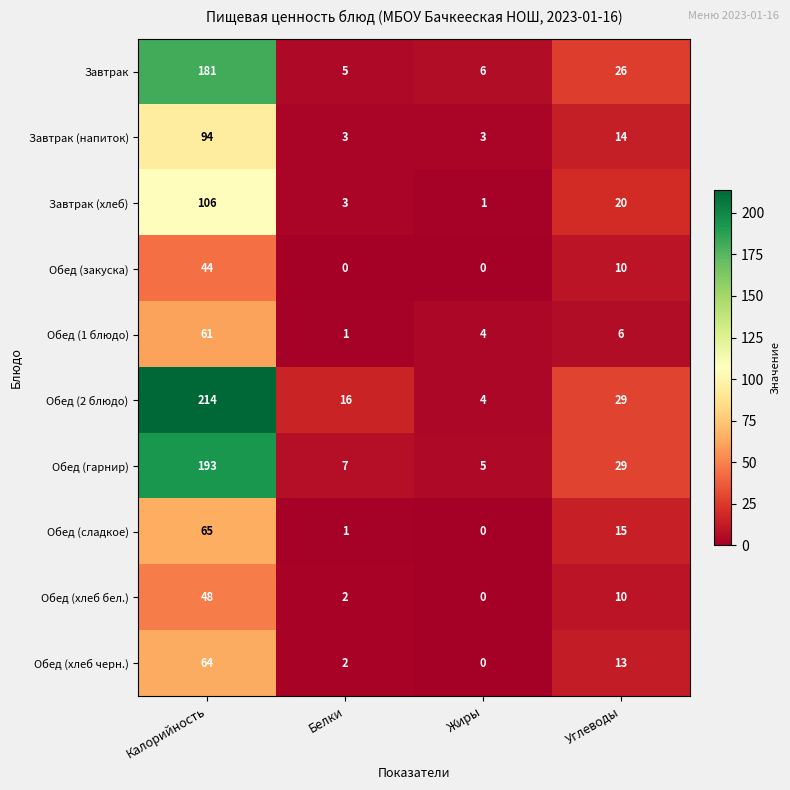

What is the greatest value displayed?

214